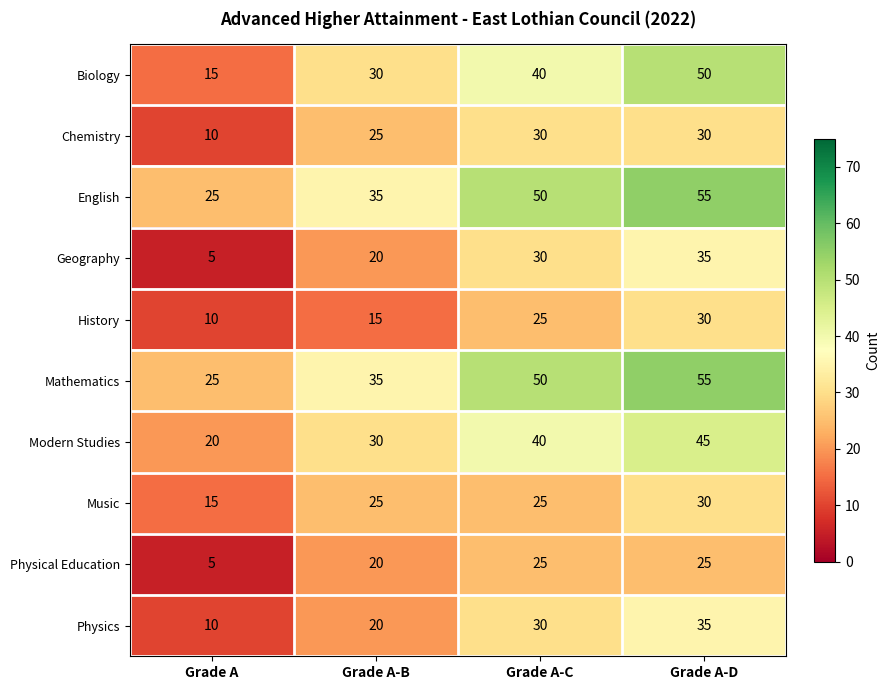

Which label corresponds to the smallest value in the chart?

Grade A